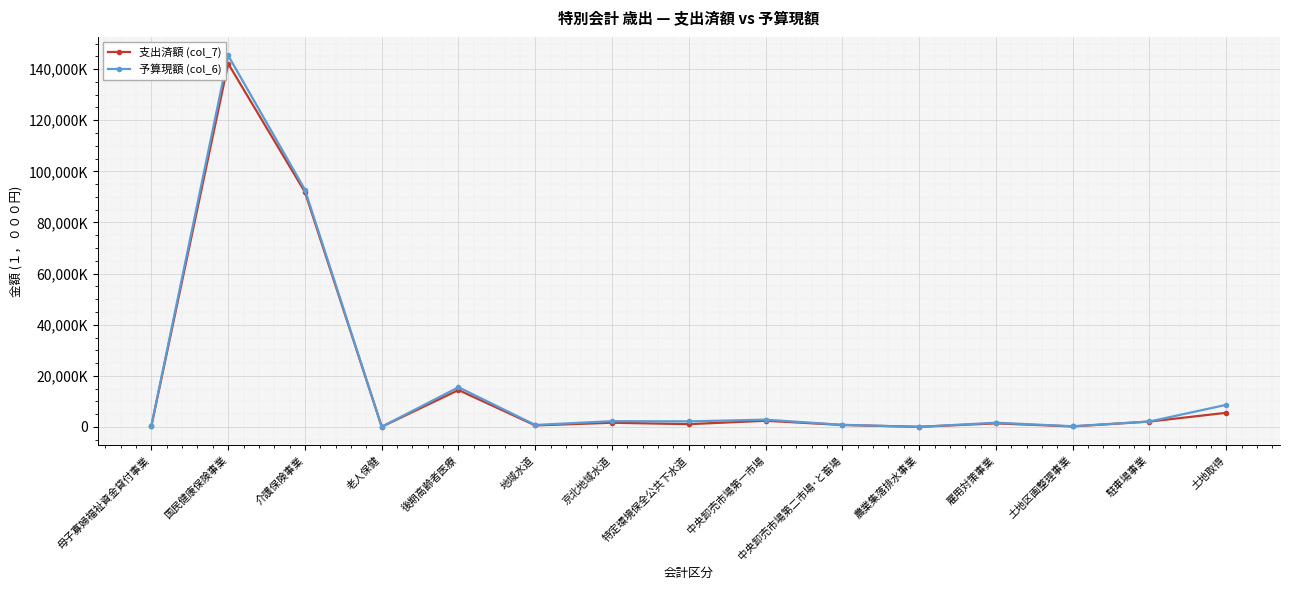

The value of 予算現額 (col_6) at 国民健康保険事業 is 145333000. True or false?

True